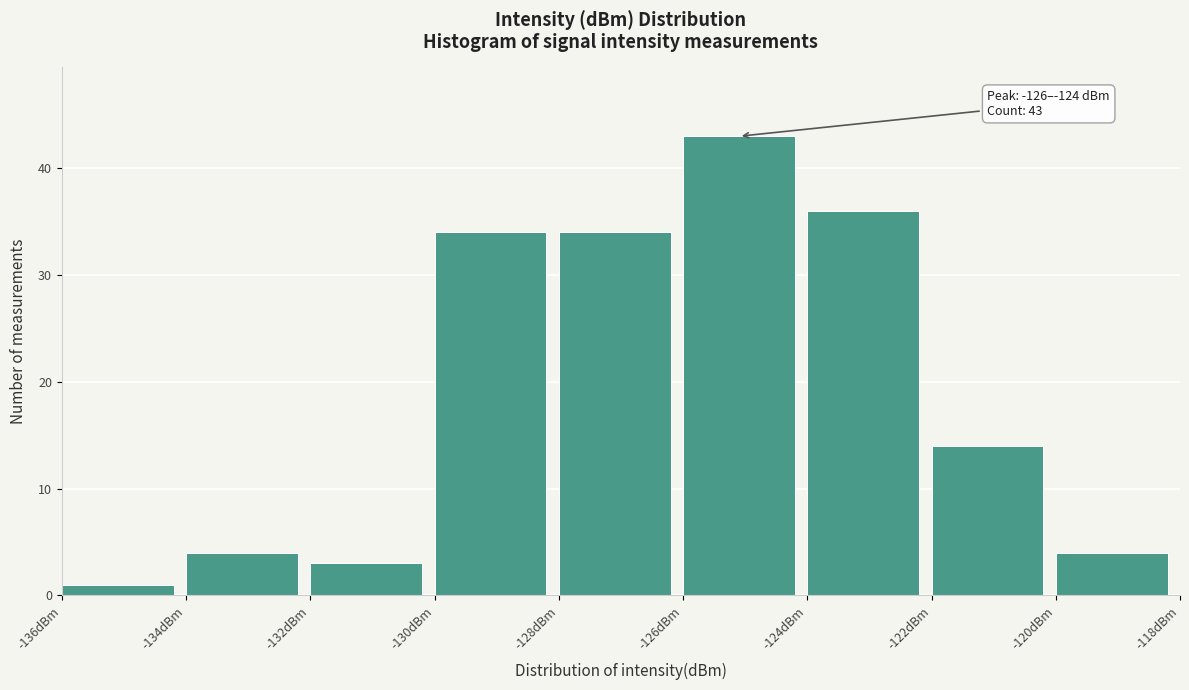

Over which range of the x-axis is the bar tallest?

-126 to -124